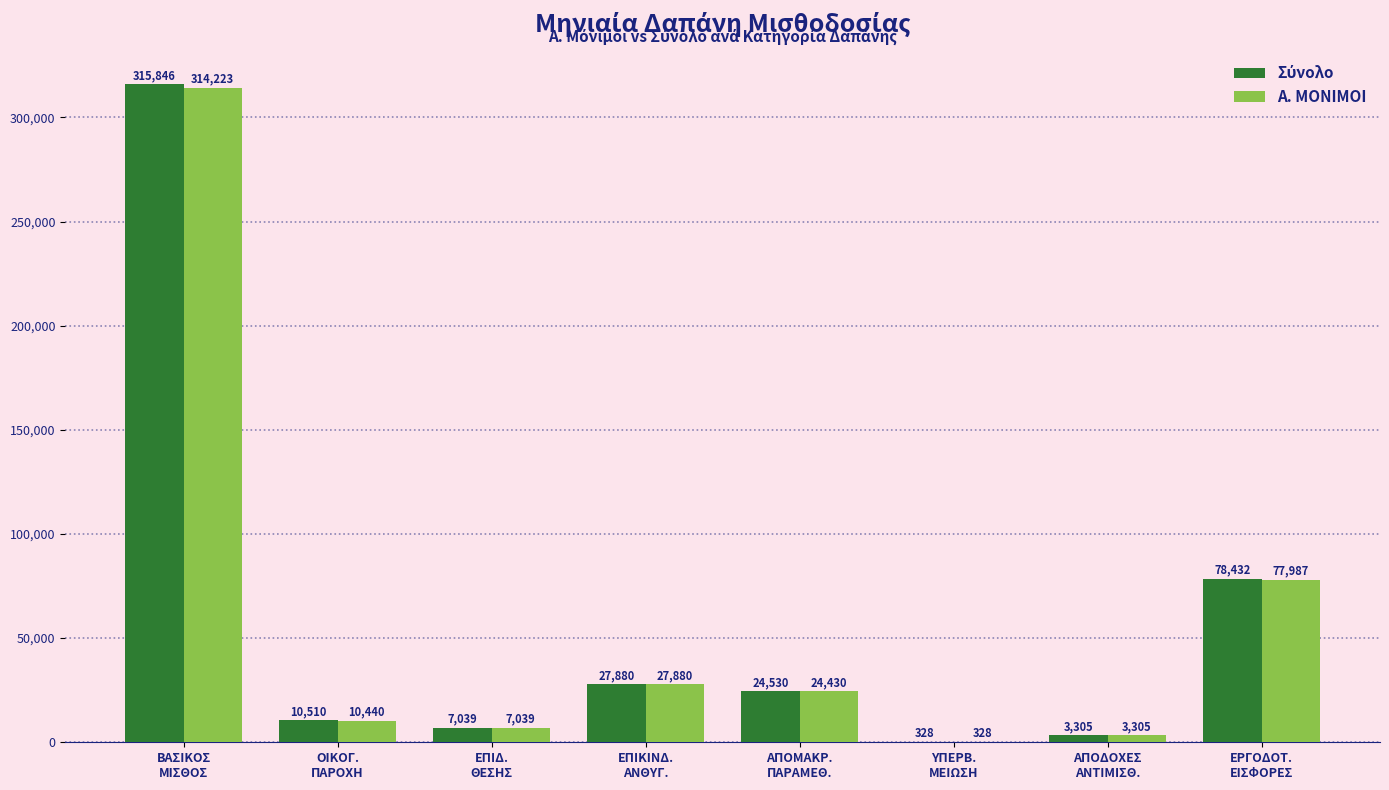

What is the maximum value shown in the chart?

315845.7